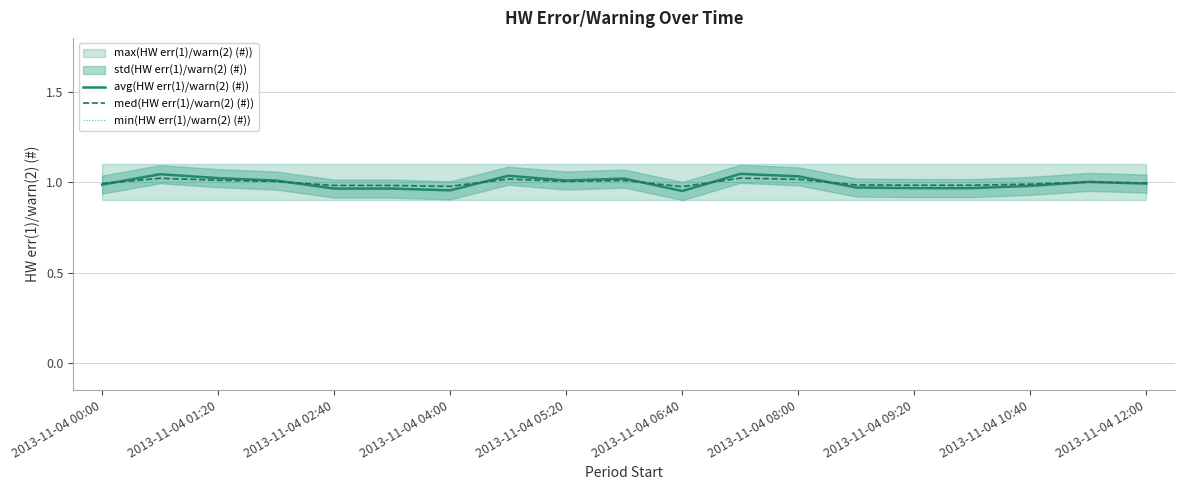

True or false: avg(HW err(1)/warn(2) (#)) has more than 2 points higher than both neighbors.

True